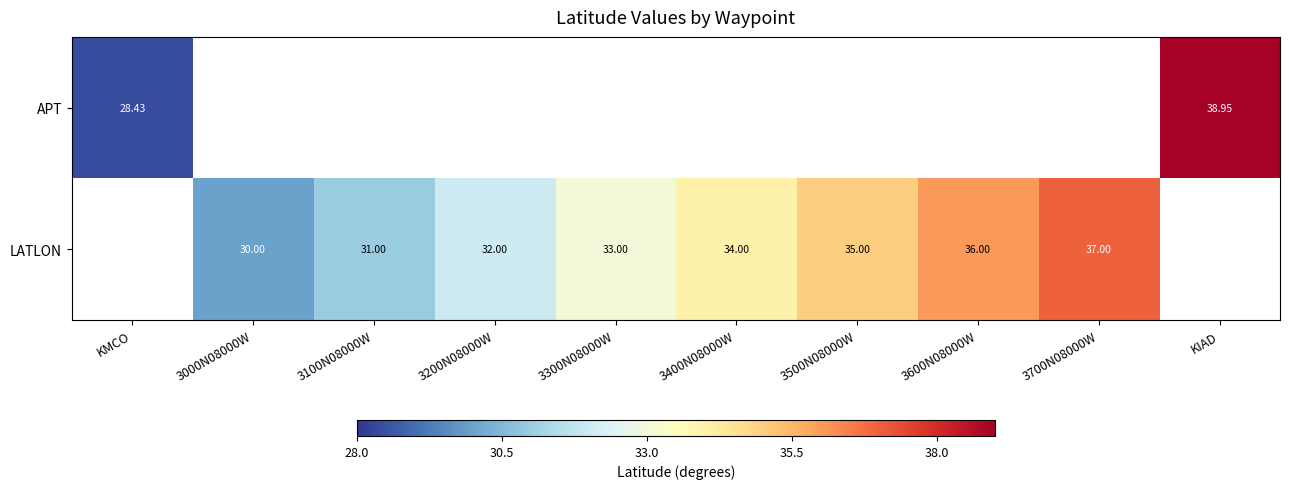

Is the value of APT at KMCO greater than the value of LATLON at 3200N08000W?

No